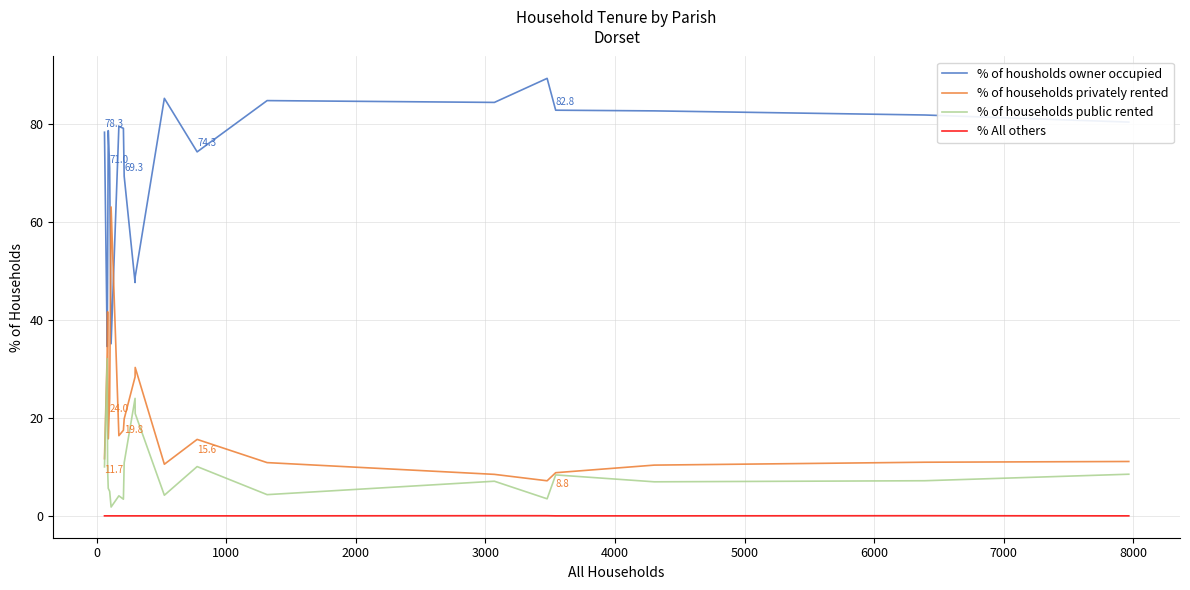

Rank the series by their maximum value, from lowest to highest.

% All others, % of households public rented, % of households privately rented, % of housholds owner occupied